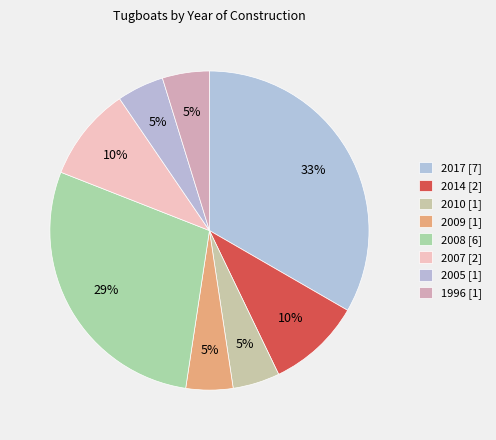

To the nearest percent, what percentage of the pie is 2008?

29%